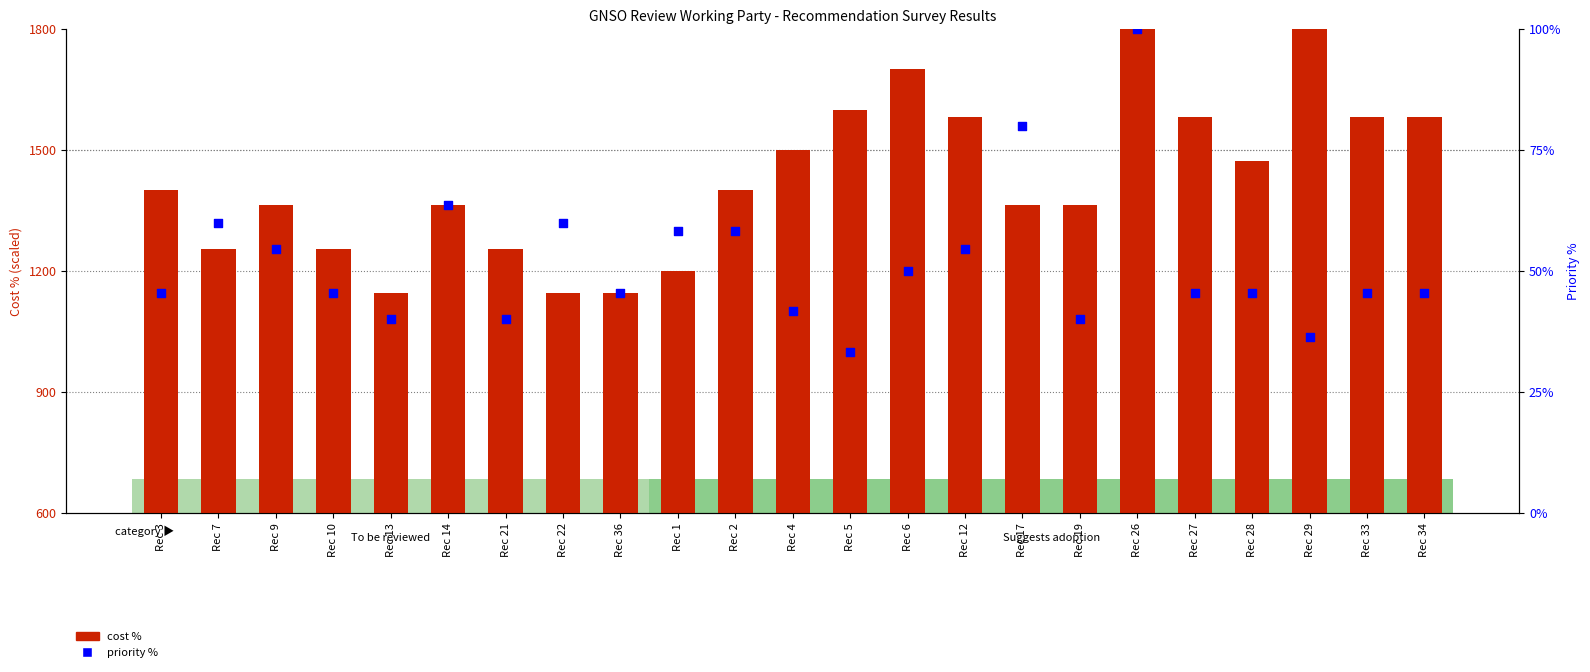

Which series reaches the minimum Y coordinate?

priority %